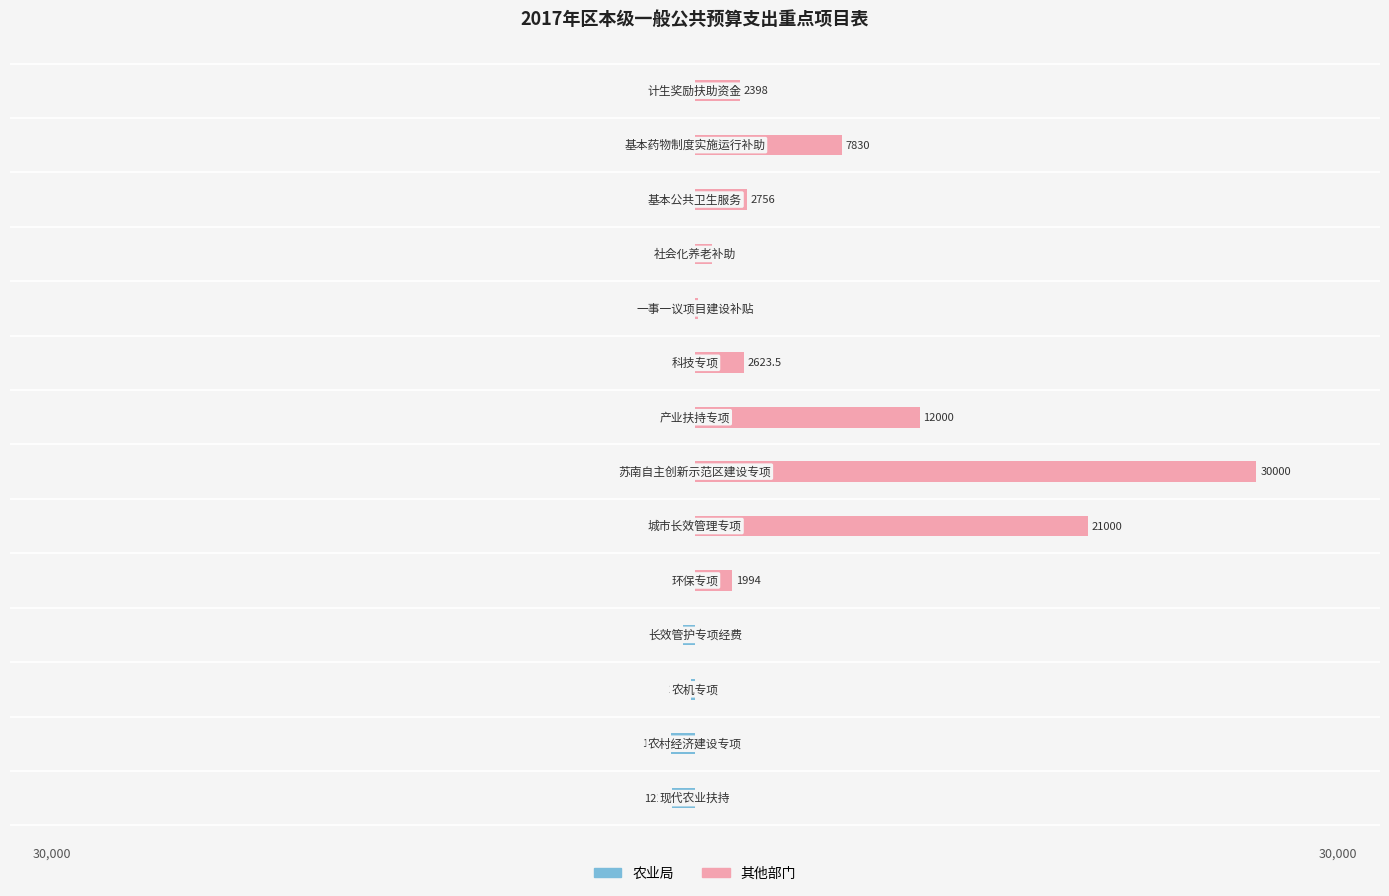

What is the greatest value displayed?

30000.0